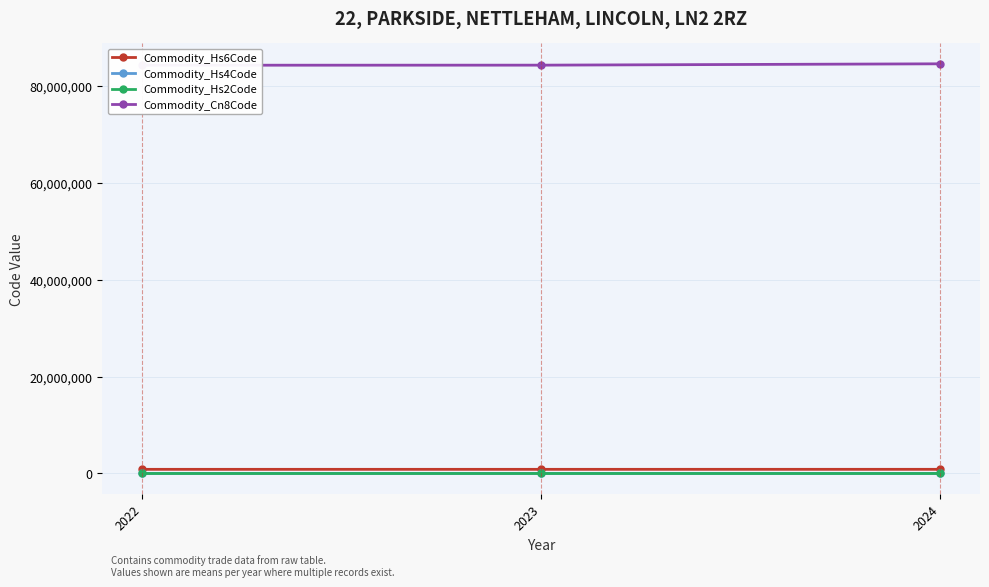

Reading left to right, what are all the values shown in this chart?

Commodity_Hs6Code: 2022=842890.0	2023=843046.5	2024=845820.3
Commodity_Hs4Code: 2022=8428.0	2023=8430.0	2024=8457.7
Commodity_Hs2Code: 2022=84.0	2023=84.0	2024=84.0
Commodity_Cn8Code: 2022=84289071.0	2023=84304655.0	2024=84582033.3